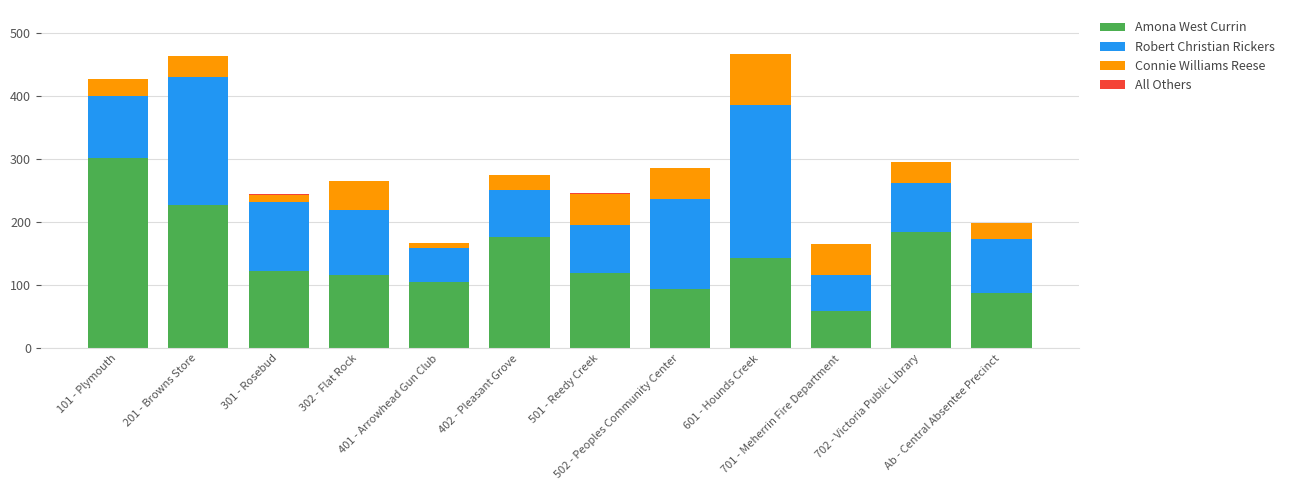

What is the total value across all series at Ab - Central Absentee Precinct?

199